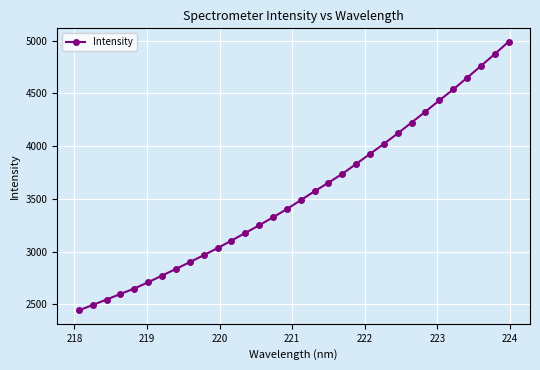

What is the value of the 1st point from the left?

2442.7